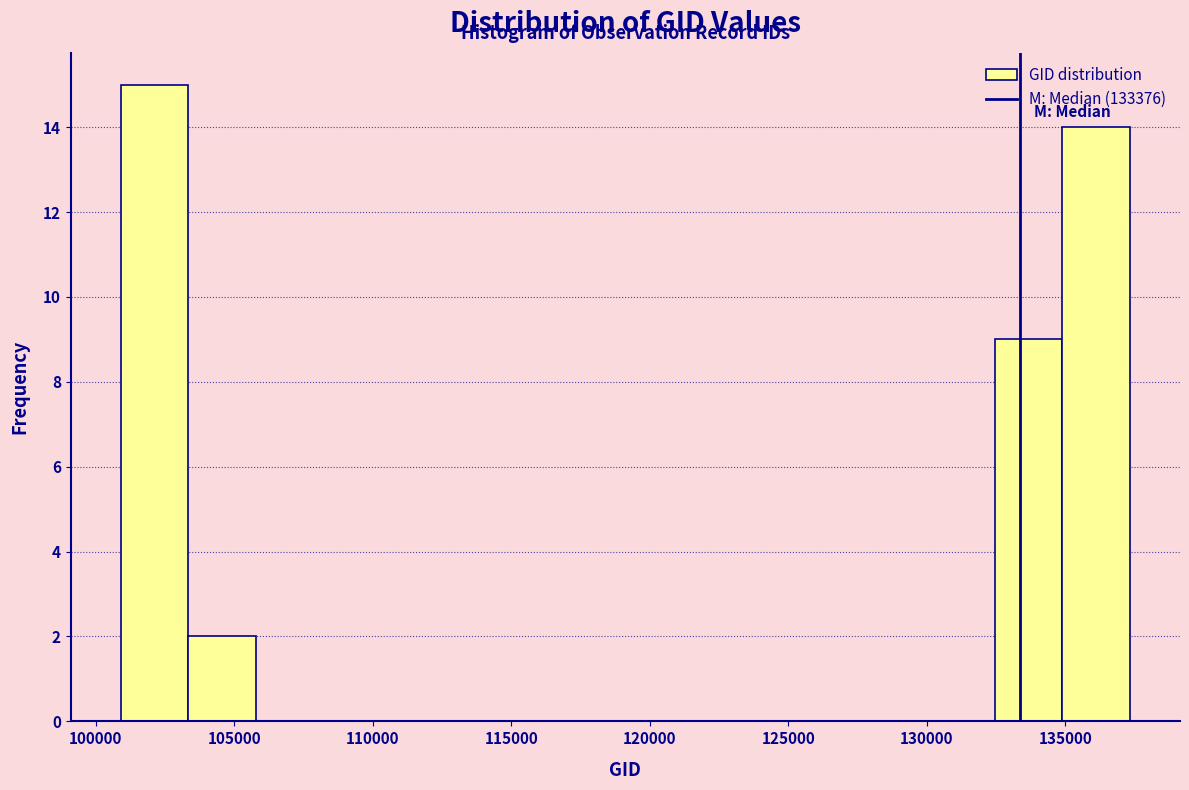

Reading left to right, transcribe this chart: for each bar, give the range it covers on the x-axis and its height. Neither the bar edges nor the heights are printed on the chart, so give them approximately, as read against the axes.

101000 to 103500: 15
103500 to 106000: 2
106000 to 108000: 0
108000 to 110500: 0
110500 to 113000: 0
113000 to 115500: 0
115500 to 118000: 0
118000 to 120500: 0
120500 to 123000: 0
123000 to 125000: 0
125000 to 127500: 0
127500 to 130000: 0
130000 to 132500: 0
132500 to 135000: 9
135000 to 137500: 14